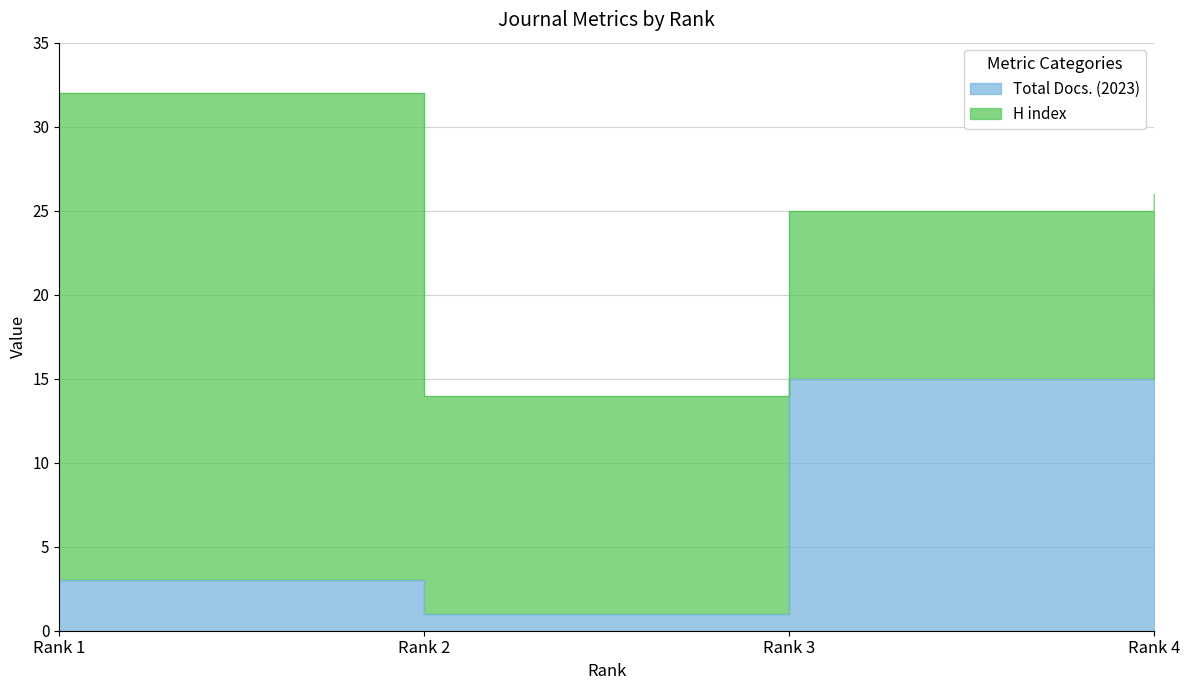

Is it true that the value at Rank 1 is 3?

True